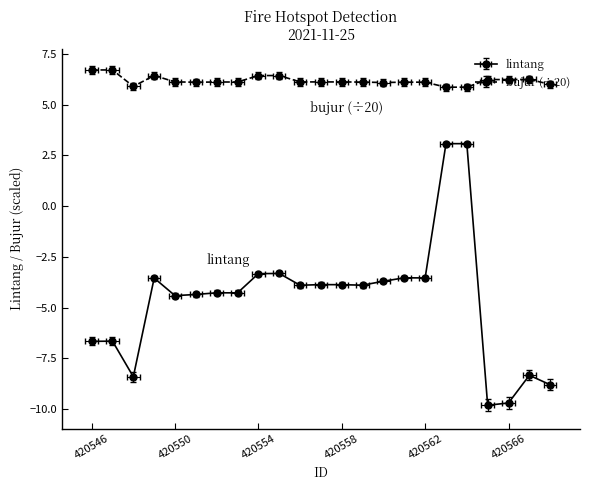

What is the greatest value displayed?

6.7